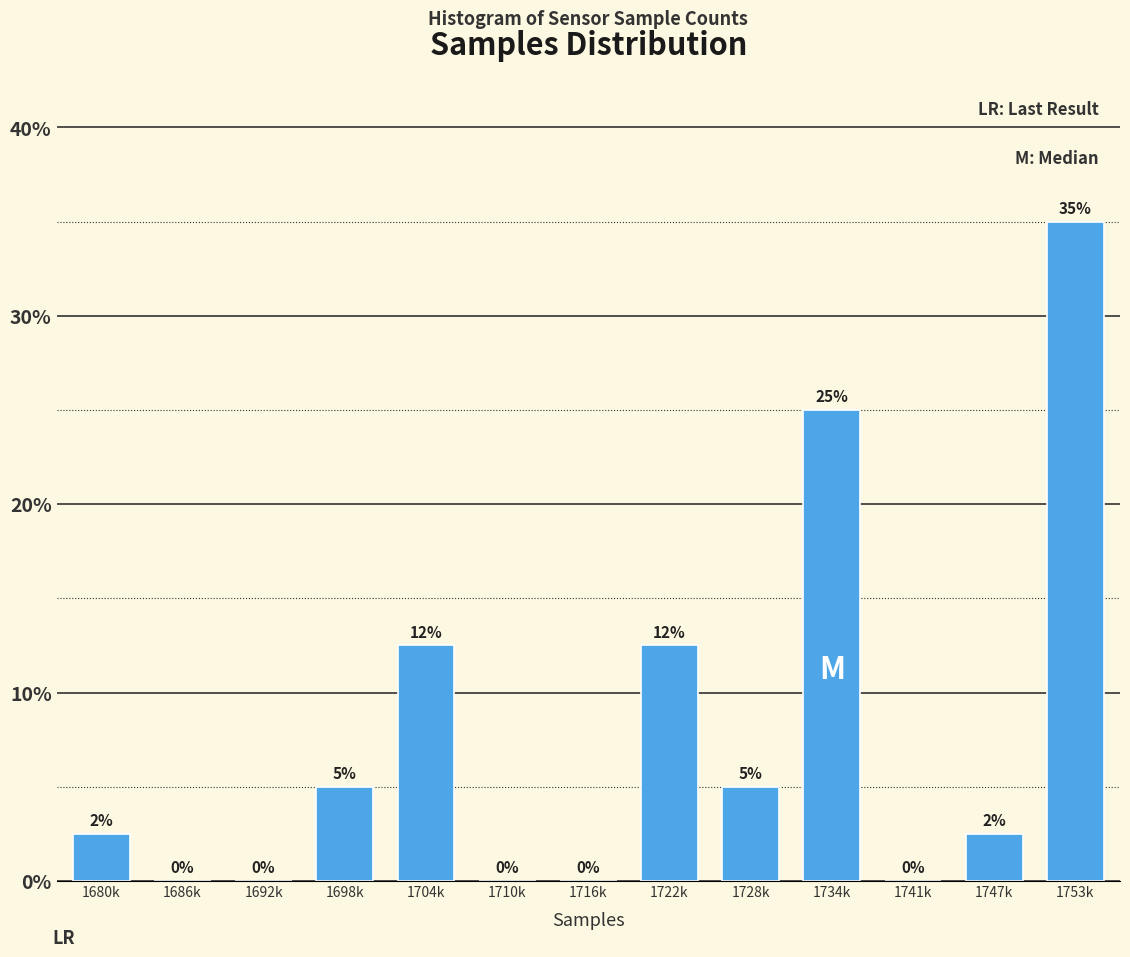

Which has a higher value, 1698k or 1741k?

1698k